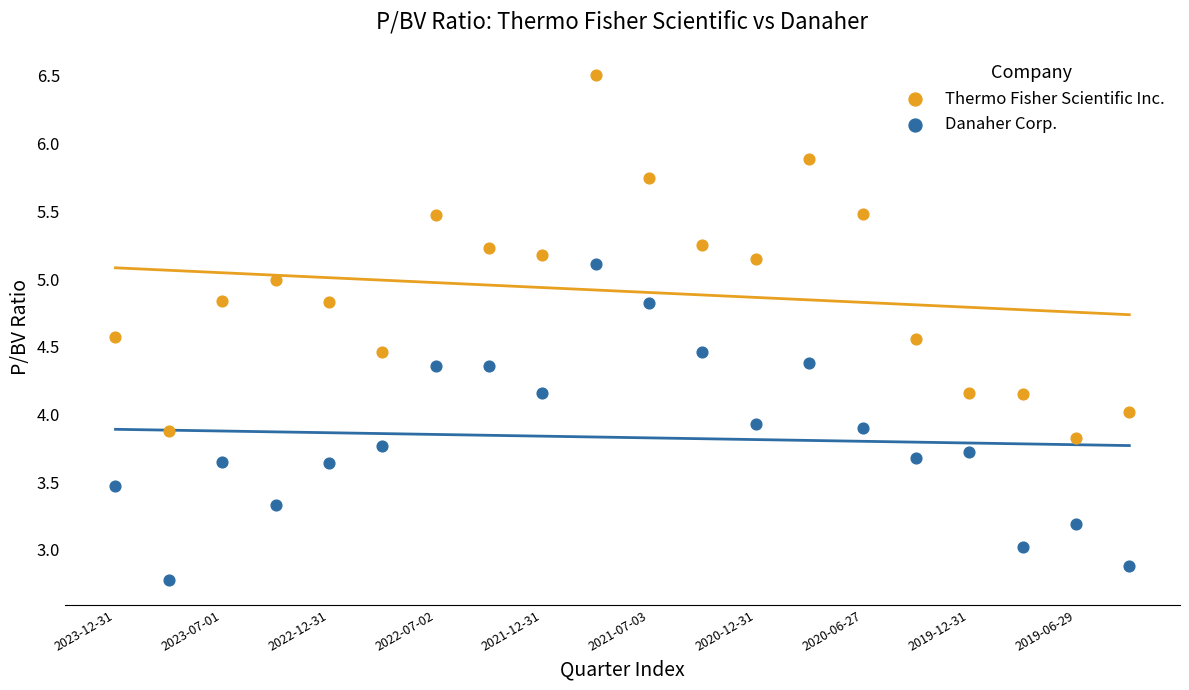

Across all data points, what is the range of Y values (max minus min)?

3.7